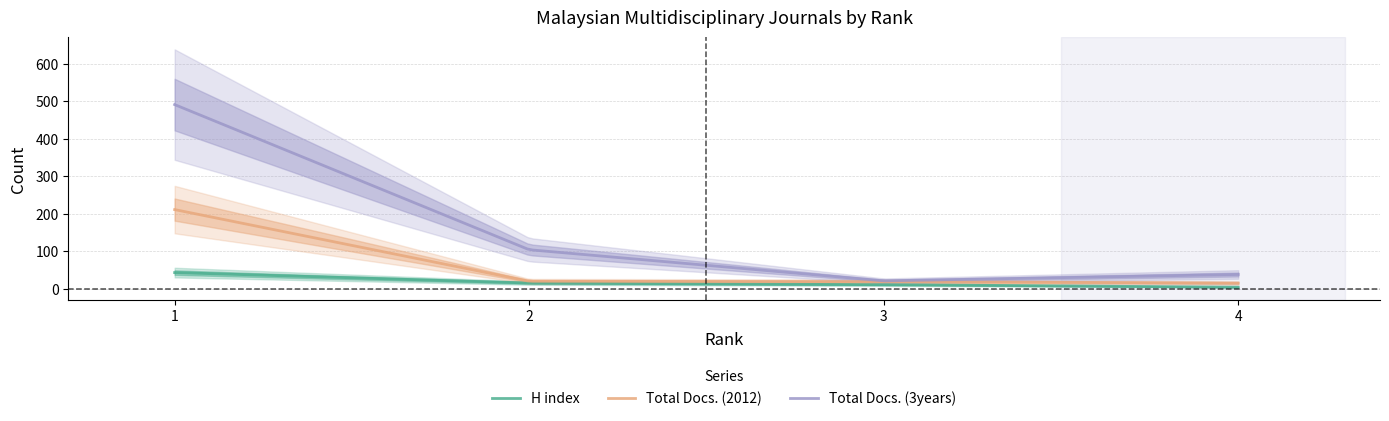

The Total Docs. (3years) series shows 491 at 1. True or false?

True